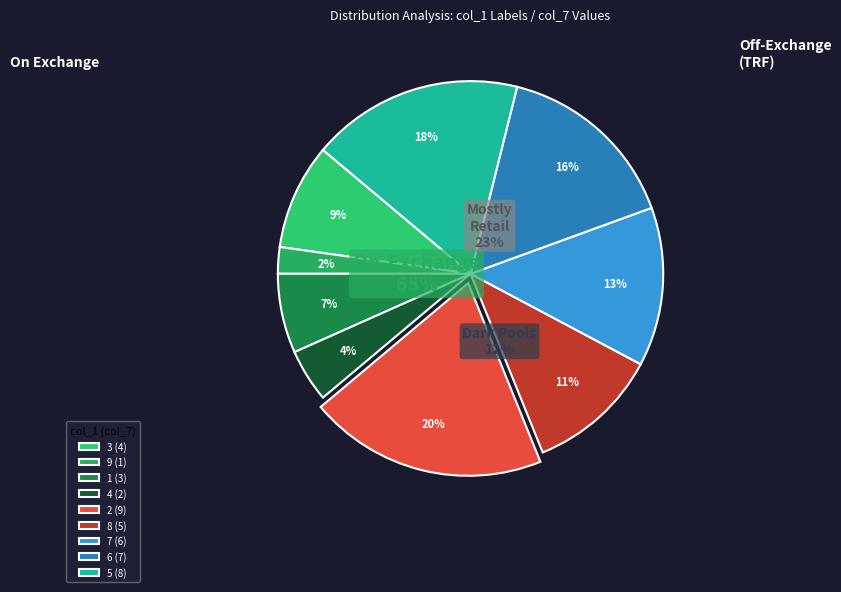

True or false: 9 accounts for 2% of the total.

True